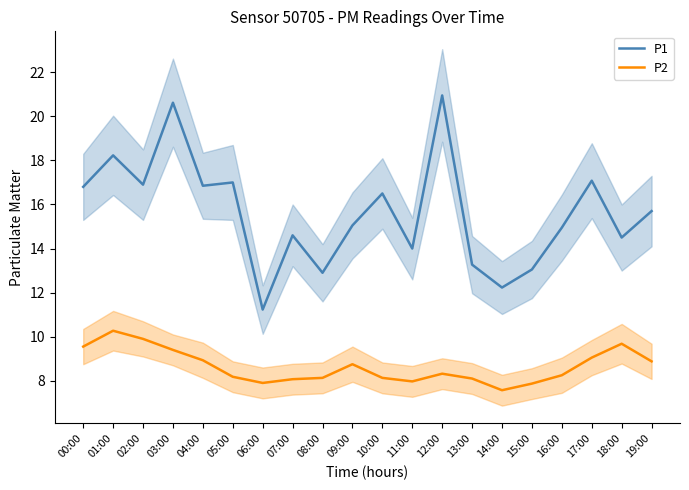

At which category does P1 reach its first local valley?

02:00